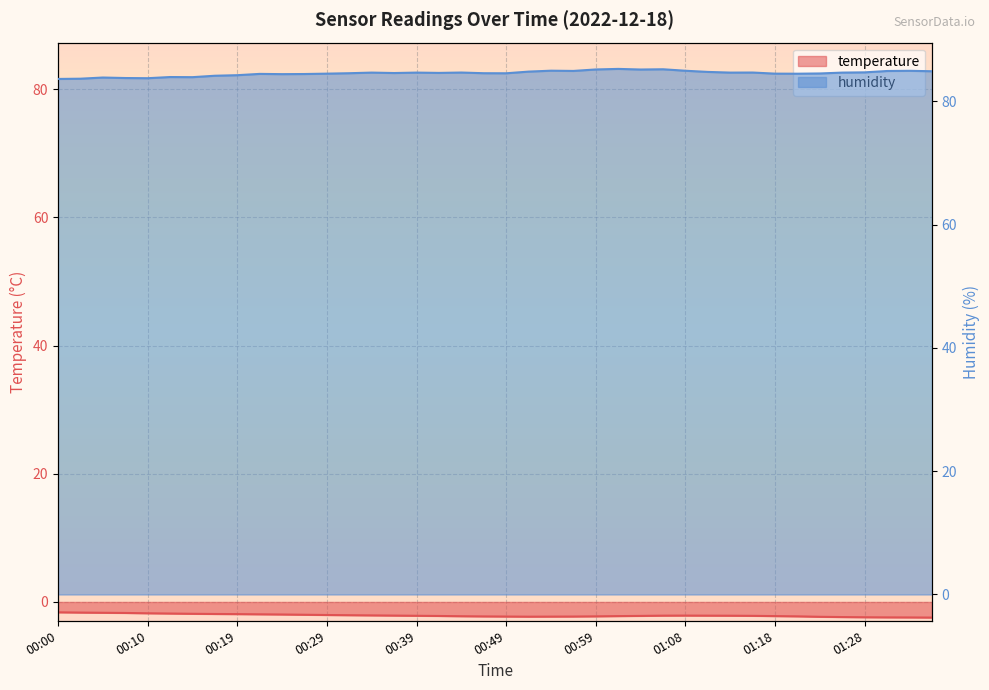

In humidity, how many points are lower than both neighbors (excluding endpoints)?

10